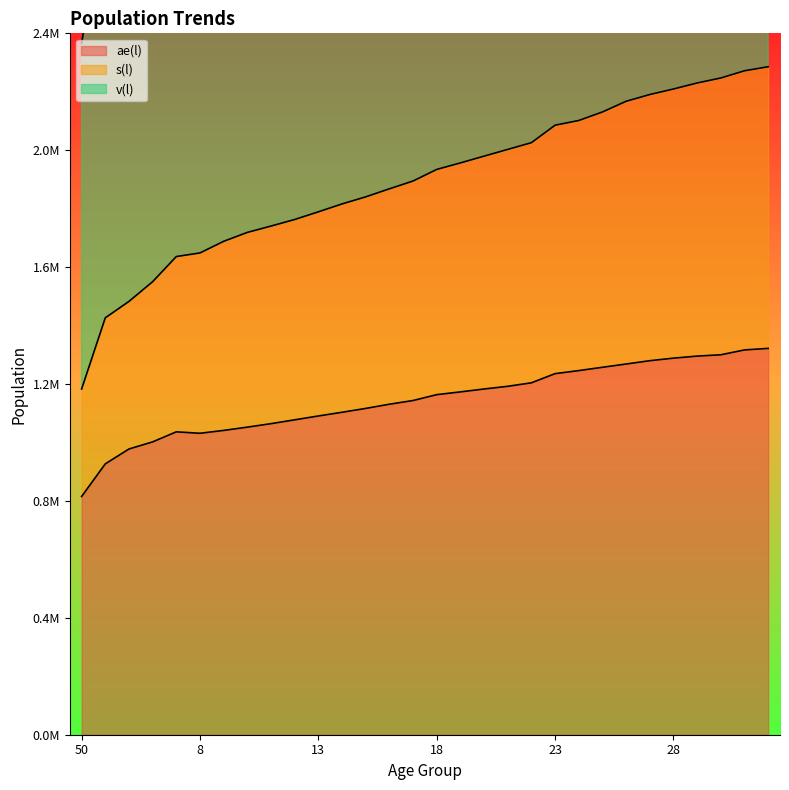

List the labels in order of v(l) value, smallest first.

50, 55, 60, 2, 7, 8, 9, 10, 11, 12, 13, 14, 15, 16, 17, 18, 19, 20, 21, 22, 23, 24, 25, 26, 27, 28, 29, 30, 31, 2